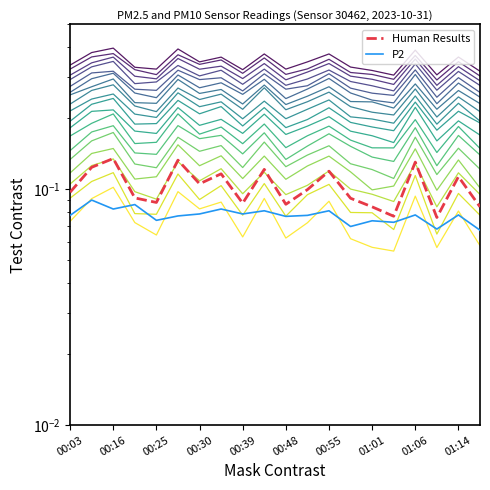

Between 00:16 and 01:06, which series saw the biggest shift?

Human Results